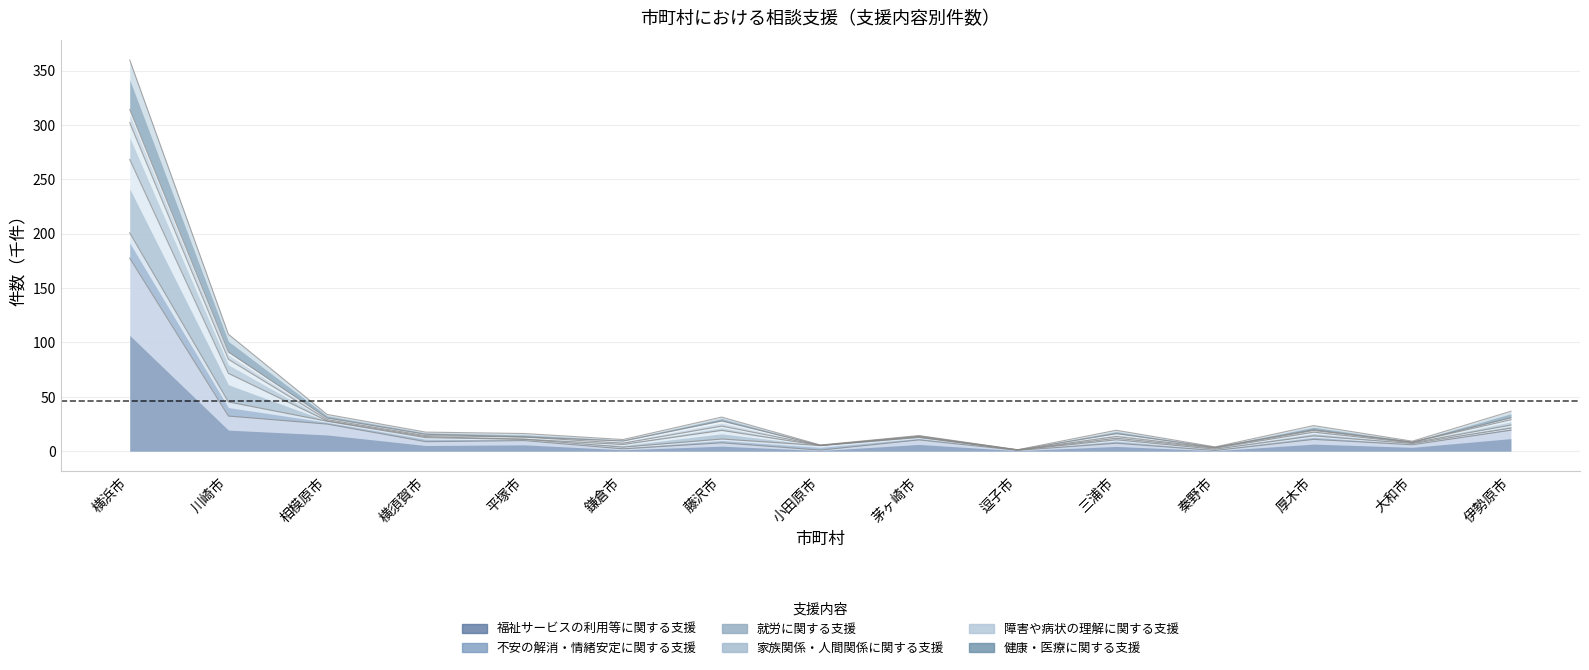

At which category does 家族関係・人間関係に関する支援 reach its first local valley?

鎌倉市